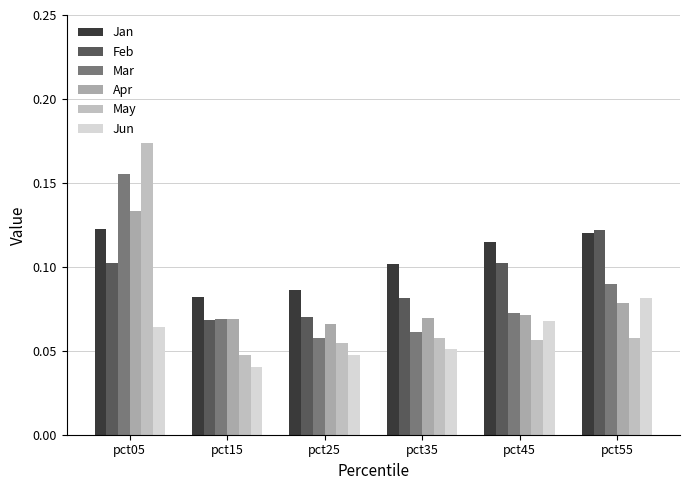

At pct35, list the series in order from smallest to largest.

Jun, May, Mar, Apr, Feb, Jan